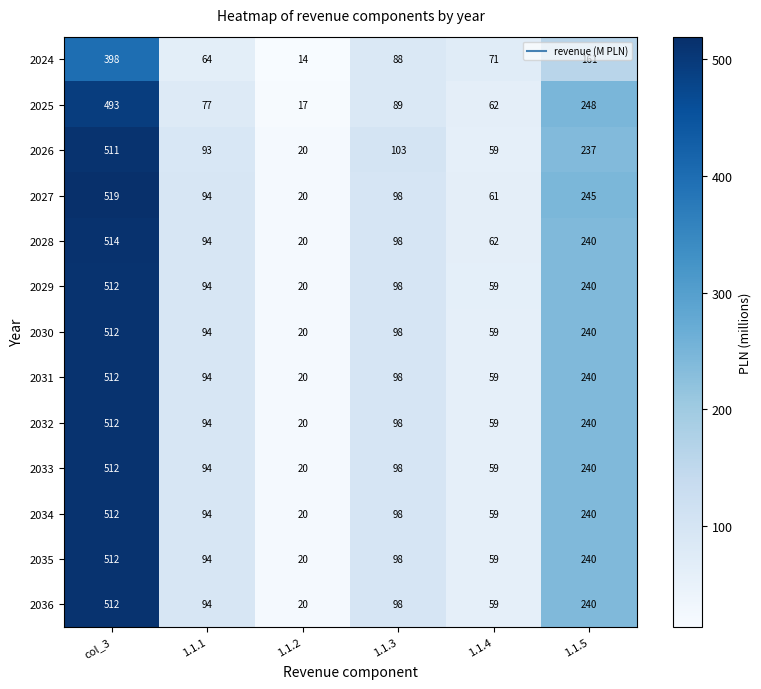

Rank the categories by 2033 value from highest to lowest.

col_3, 1.1.5, 1.1.3, 1.1.1, 1.1.4, 1.1.2